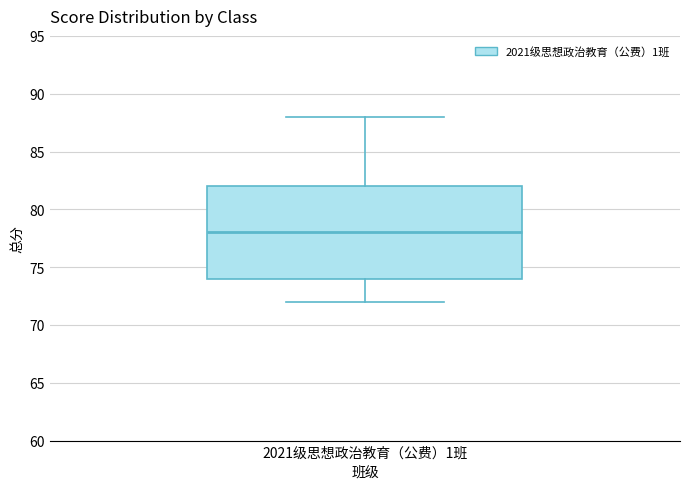

Transcribe this box plot: give where the median line is, the range the box spans, and where the two whiskers end, as read against the y-axis. The values are not printed on the chart, so give them approximately, as read against the axis.

median 78, box 74 to 82, whiskers 72 to 88